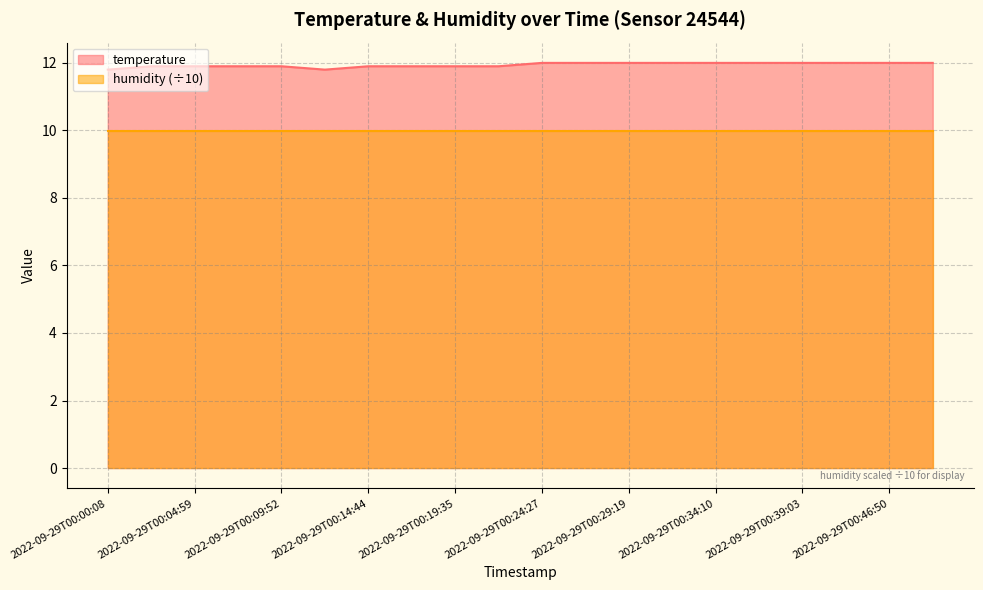

What is the sum of all values?

238.8